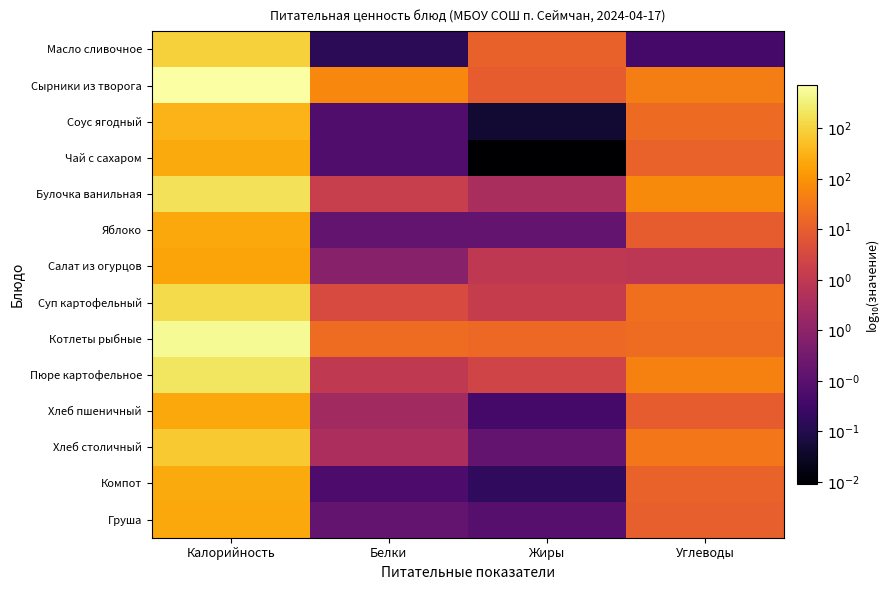

At how many categories does at least one series exceed 0?

4